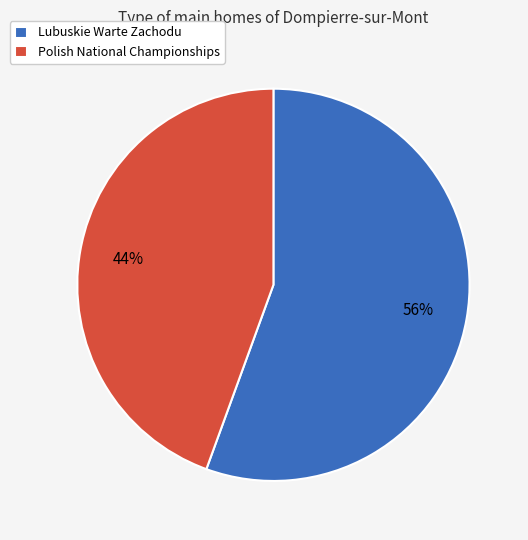

Between Lubuskie Warte Zachodu and Polish National Championships, which is larger?

Lubuskie Warte Zachodu